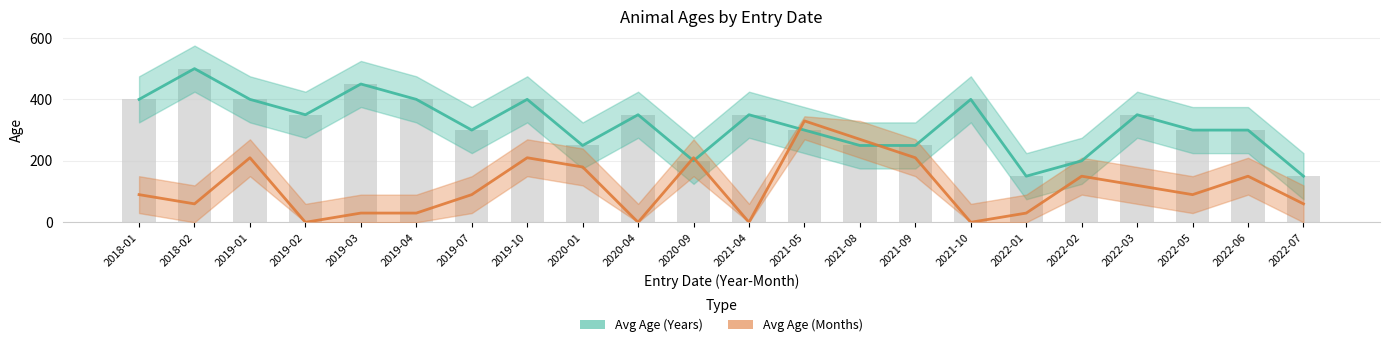

Which series changed the most between 2019-01 and 2019-07?

Avg Age (Months)